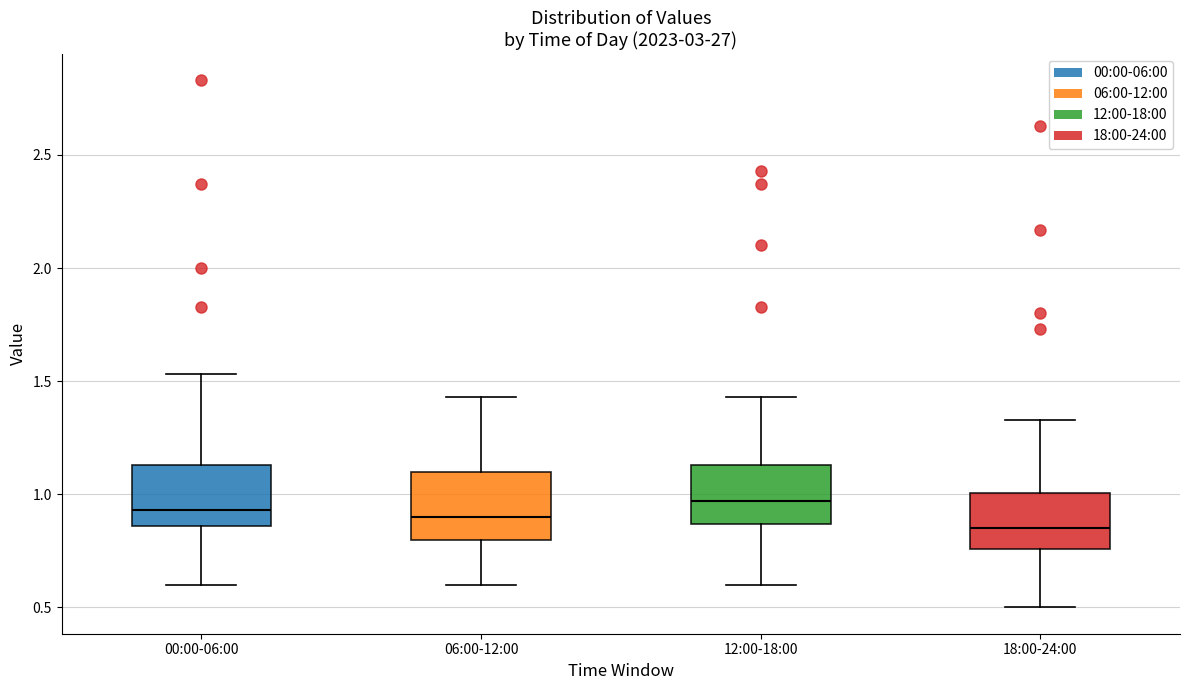

Reading left to right, read every box against the y-axis: the position of its median line, the range the box covers, and the ends of its whiskers. The values are not printed on the chart, so give them approximately, as read against the axis.

00:00-06:00: median 0.95, box 0.85 to 1.15, whiskers 0.60 to 1.55
06:00-12:00: median 0.90, box 0.80 to 1.10, whiskers 0.60 to 1.45
12:00-18:00: median 0.95, box 0.85 to 1.15, whiskers 0.60 to 1.45
18:00-24:00: median 0.85, box 0.75 to 1.00, whiskers 0.50 to 1.35